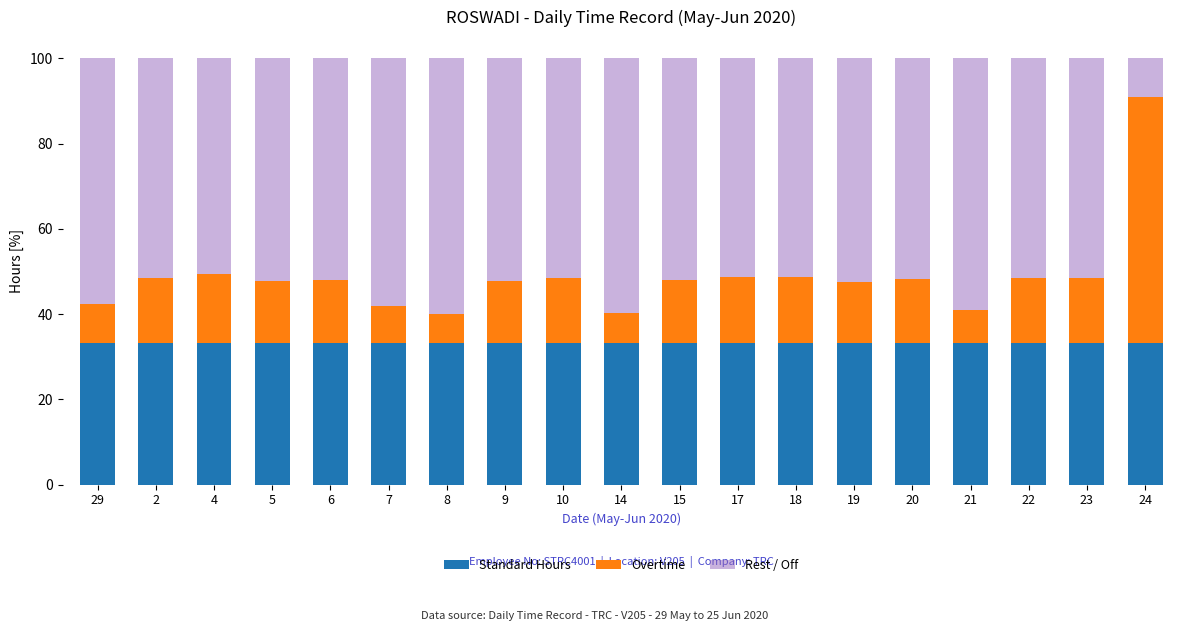

The value of Standard Hours at 18 is 33.3. True or false?

True